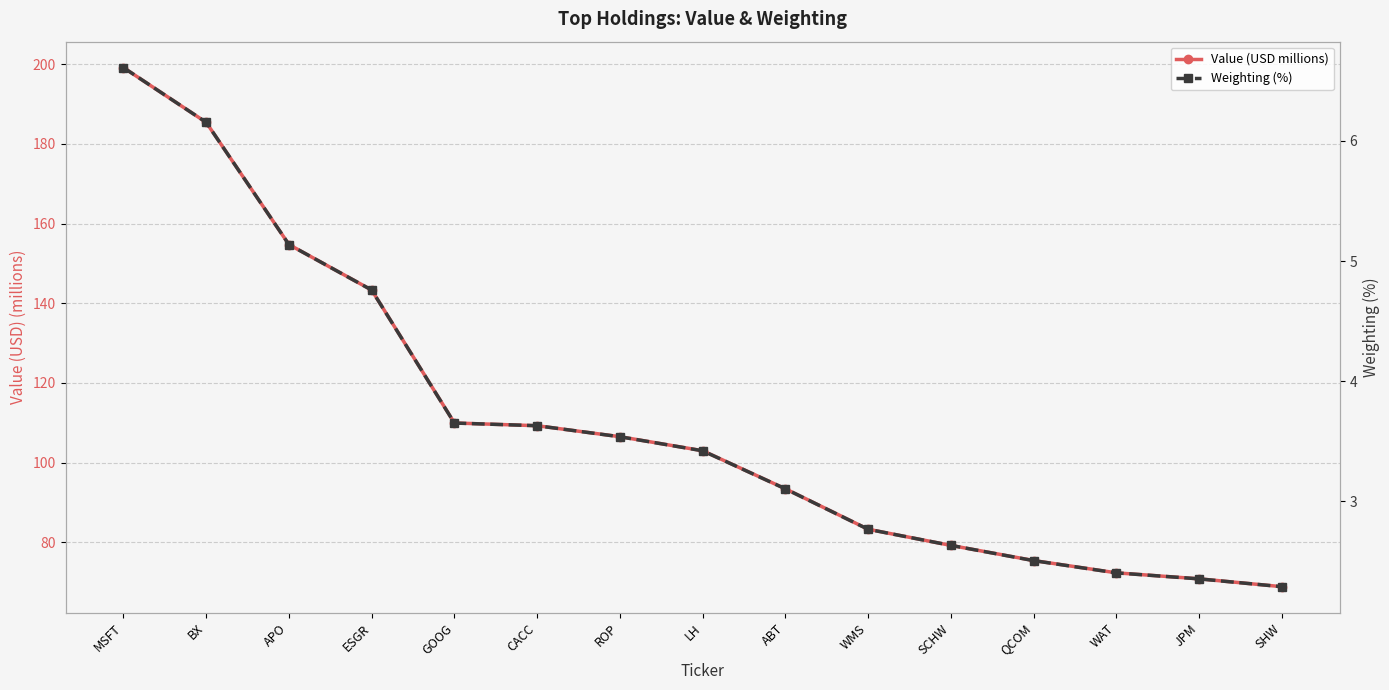

At how many categories does at least one series exceed 64?

15